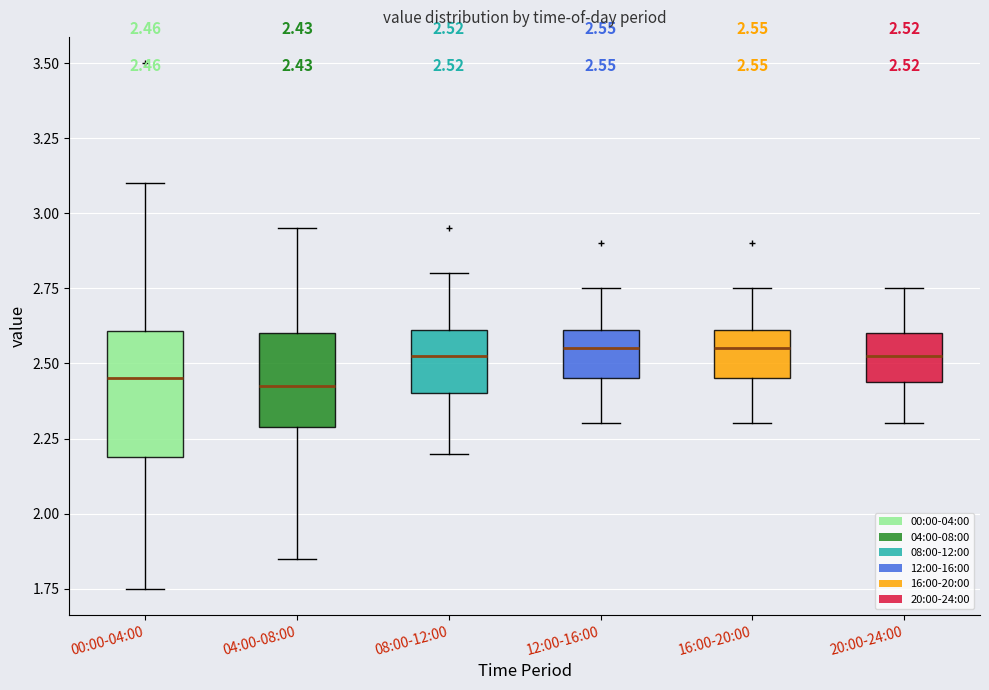

Comparing the boxes themselves (not the whiskers), which one is the tallest?

00:00-04:00